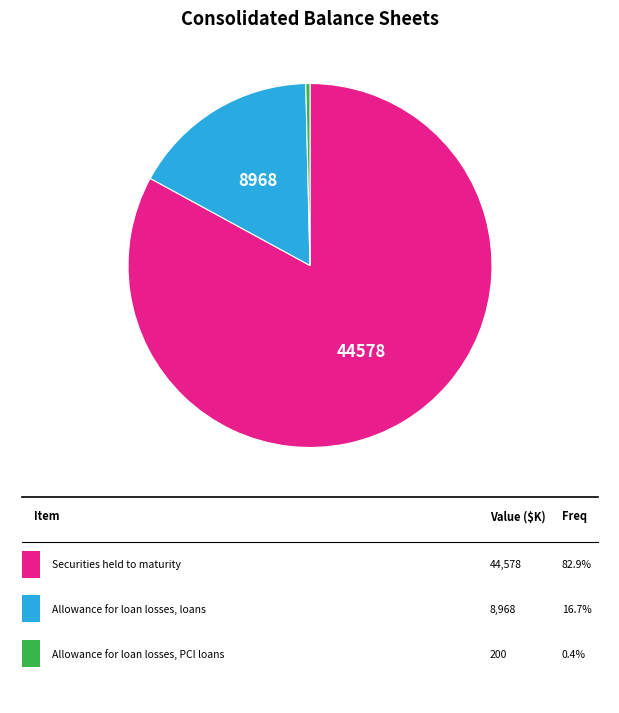

Is there a majority slice in this chart?

Yes